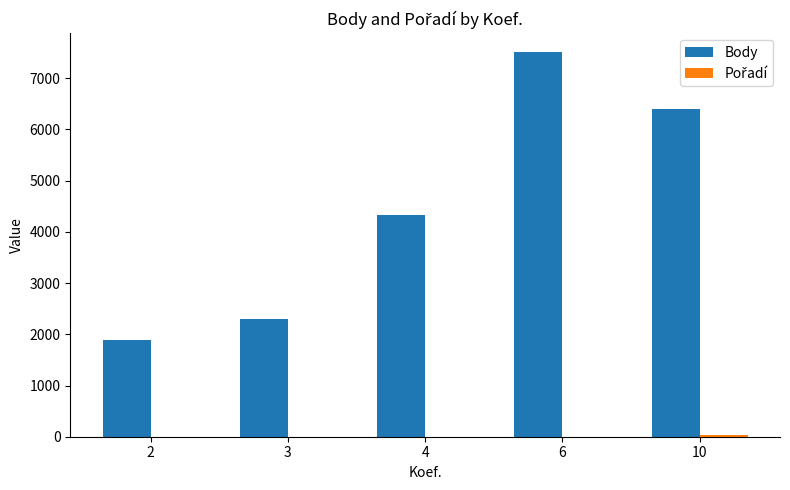

What is the greatest value displayed?

7506.0